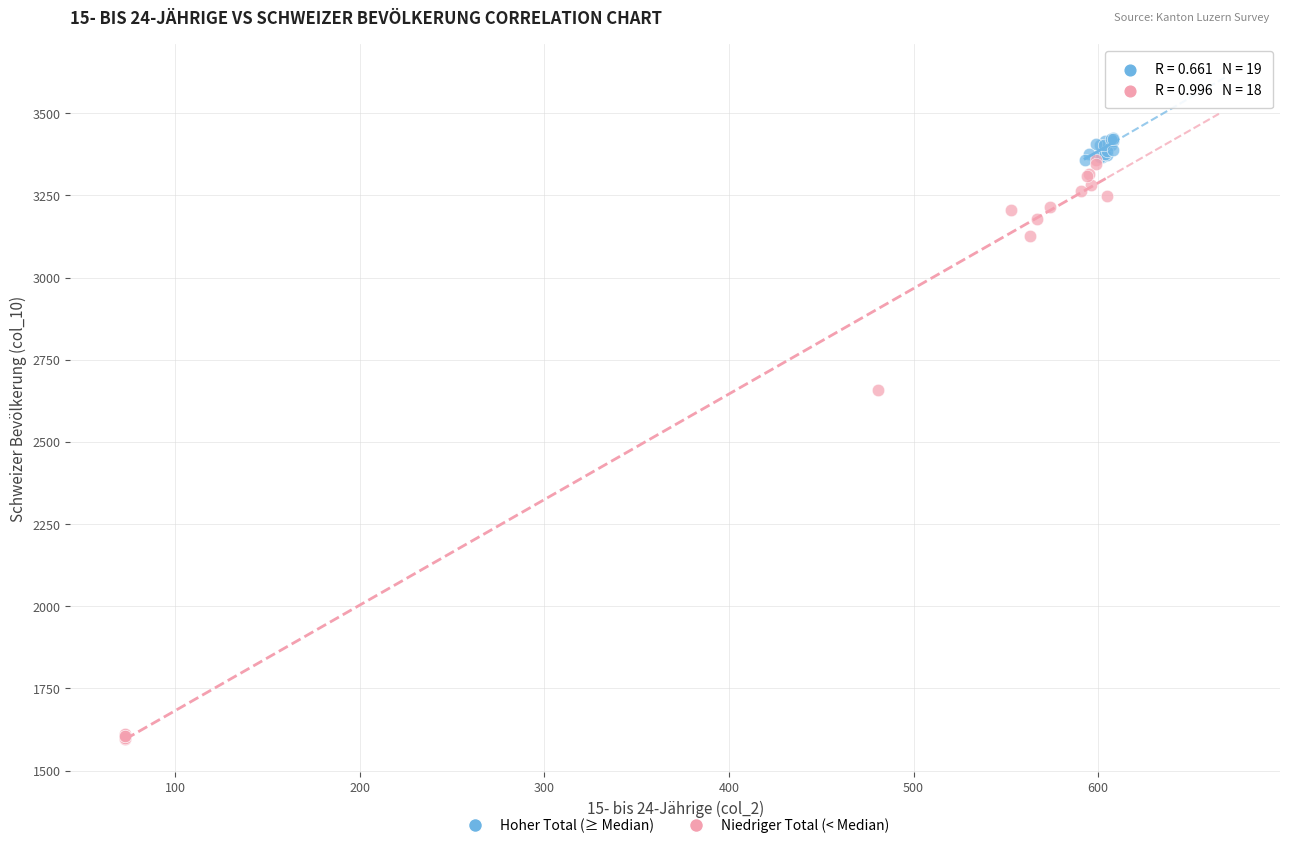

Which series contains the lowest Y value?

Niedriger Total (< Median)